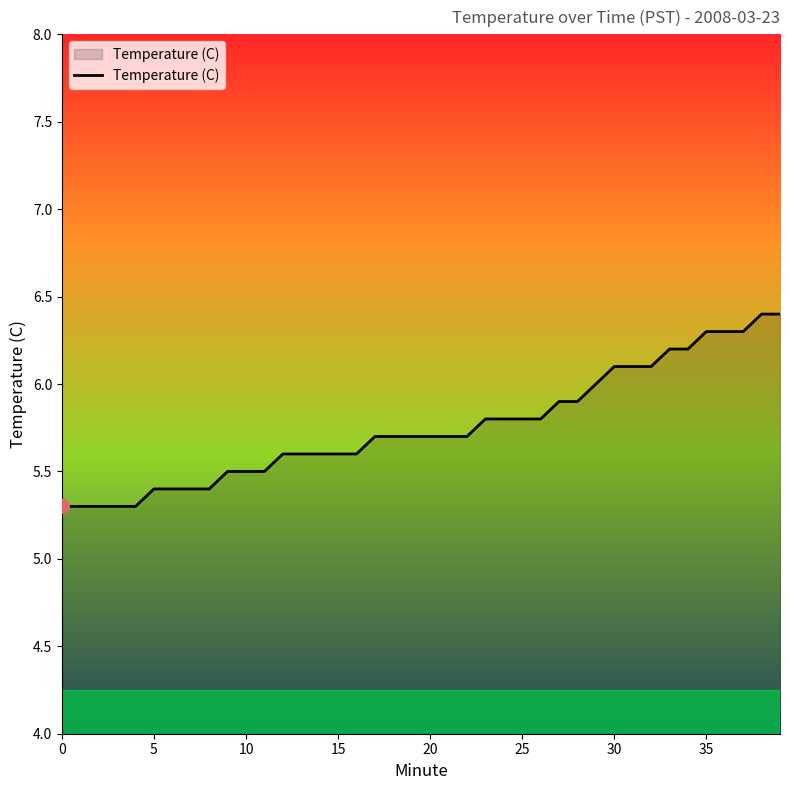

What is the difference between the maximum and minimum values?

1.1